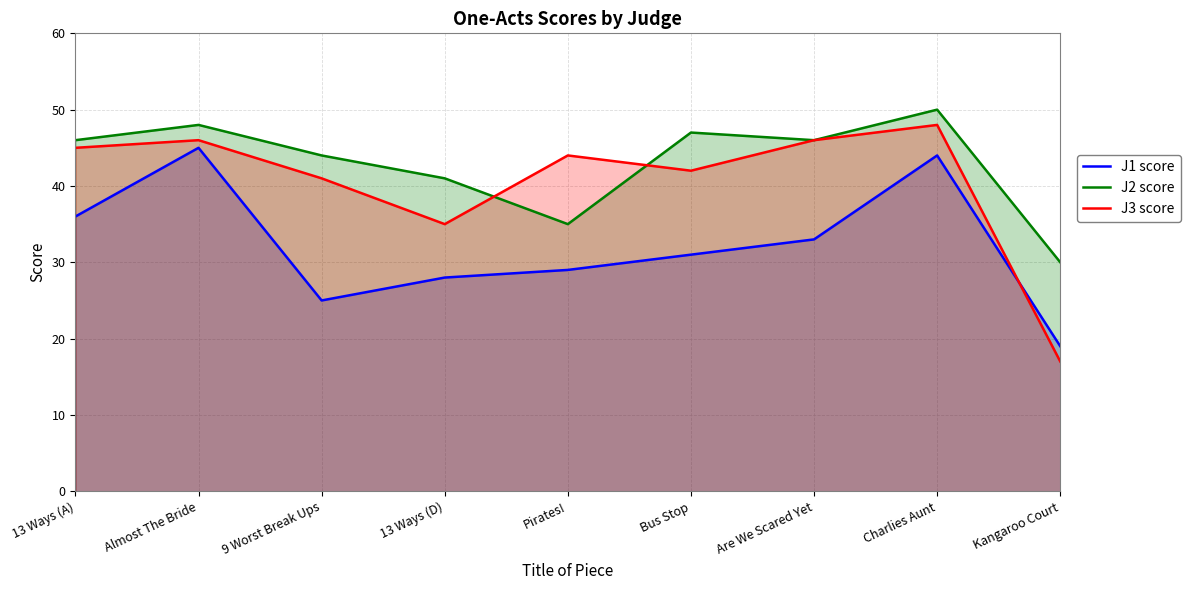

Which has a higher value, 13 Ways (D) or 13 Ways (A)?

13 Ways (A)